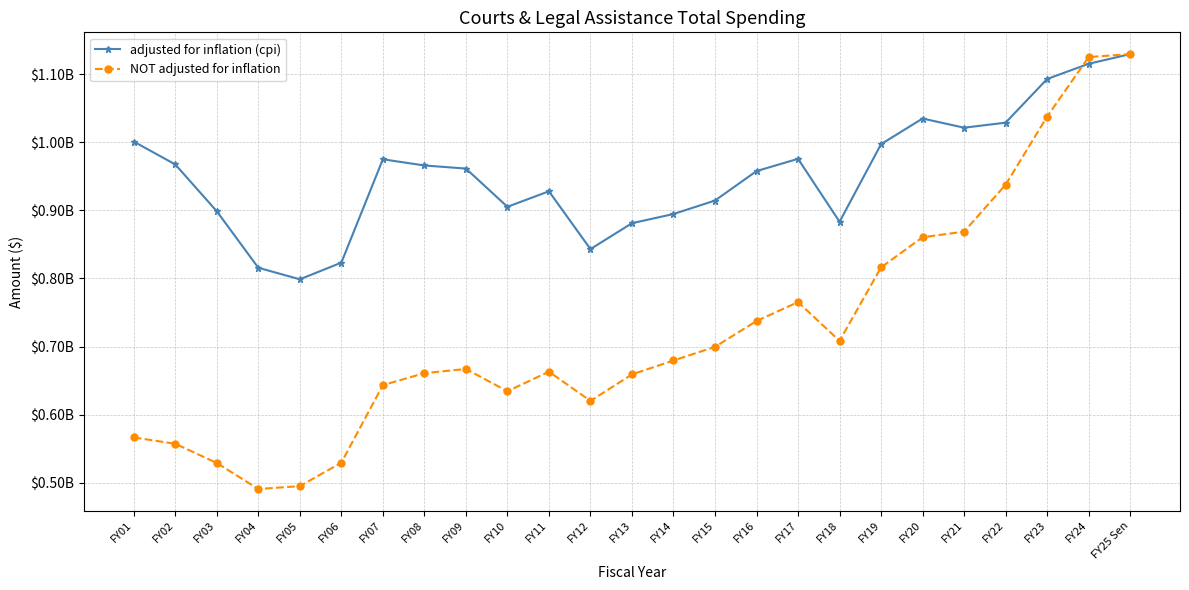

Between which two adjacent categories do NOT adjusted for inflation and adjusted for inflation (cpi) first intersect?

FY23 and FY24